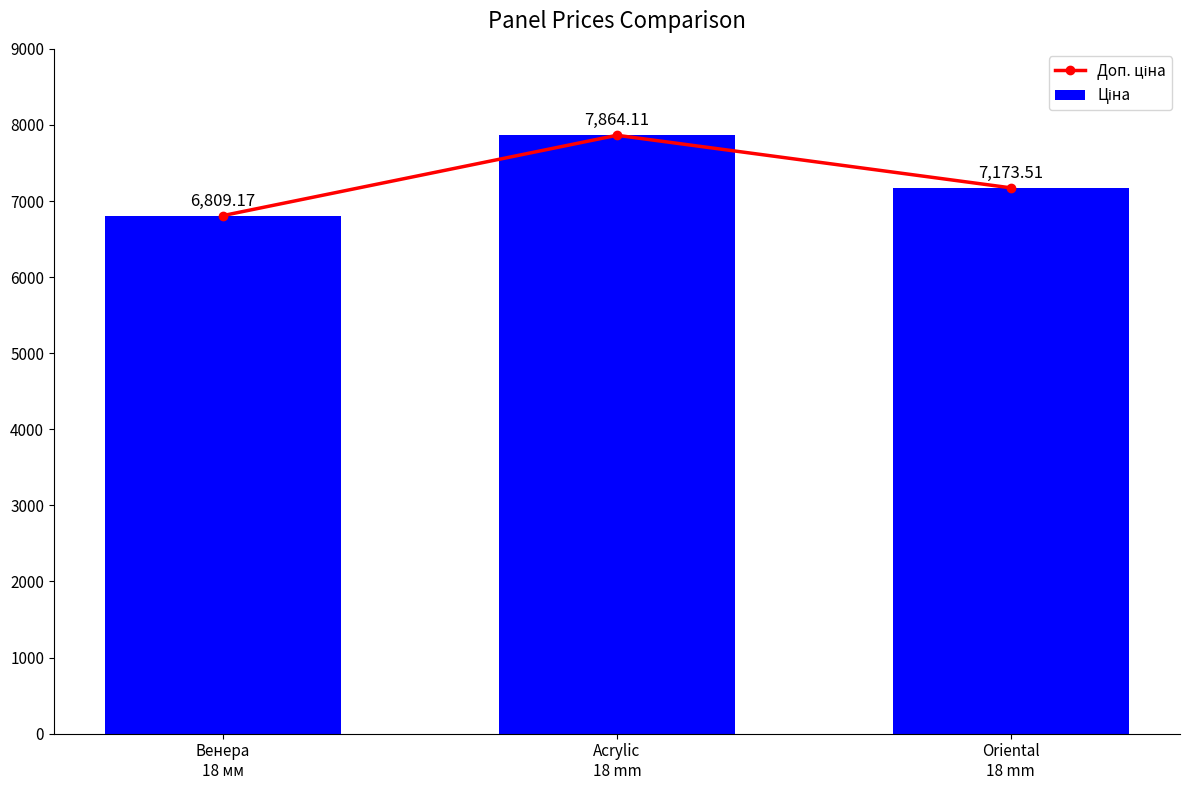

What is the average value of the Ціна series?

7282.3